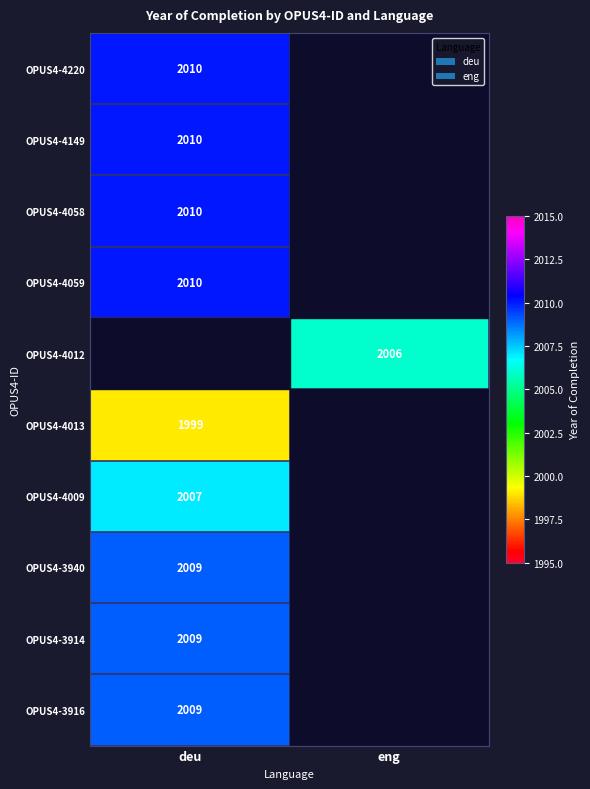

The OPUS4-3916 series shows 506 at deu. True or false?

False